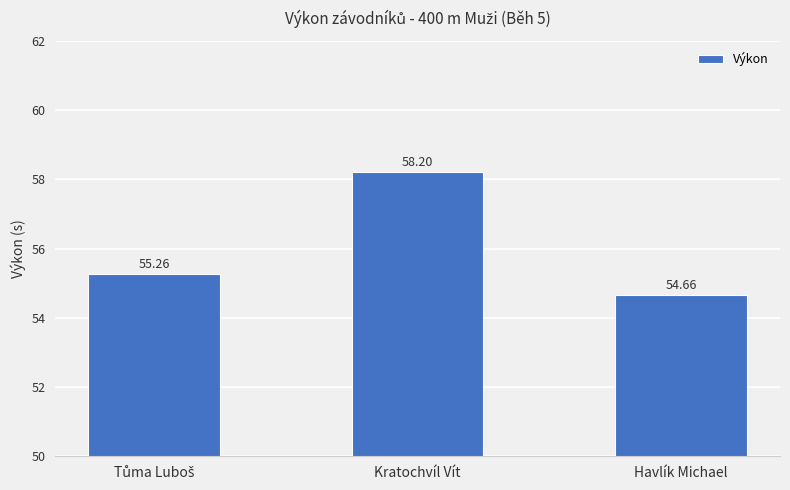

What is the label of the 1st bar from the right?

Havlík Michael